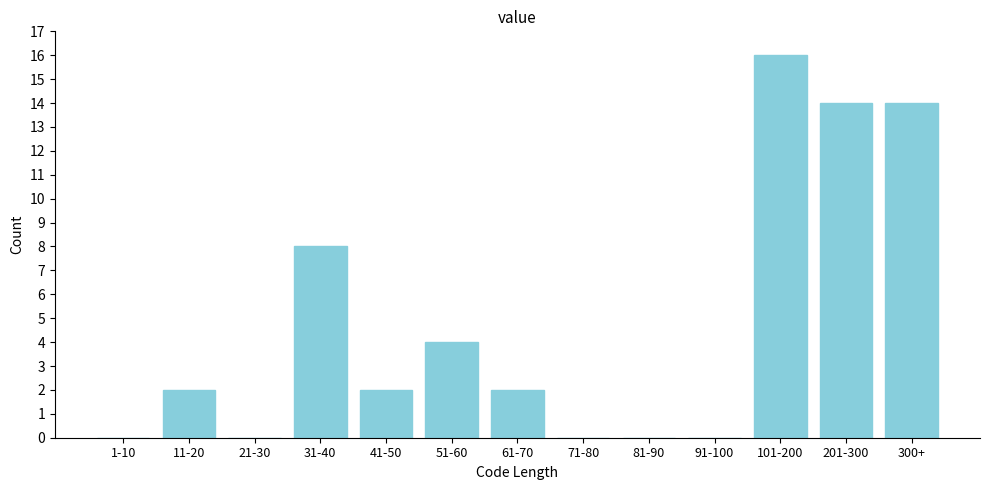

Reading right to left, extract all data points from this chart.

300+=14	201-300=14	101-200=16	91-100=0	81-90=0	71-80=0	61-70=2	51-60=4	41-50=2	31-40=8	21-30=0	11-20=2	1-10=0